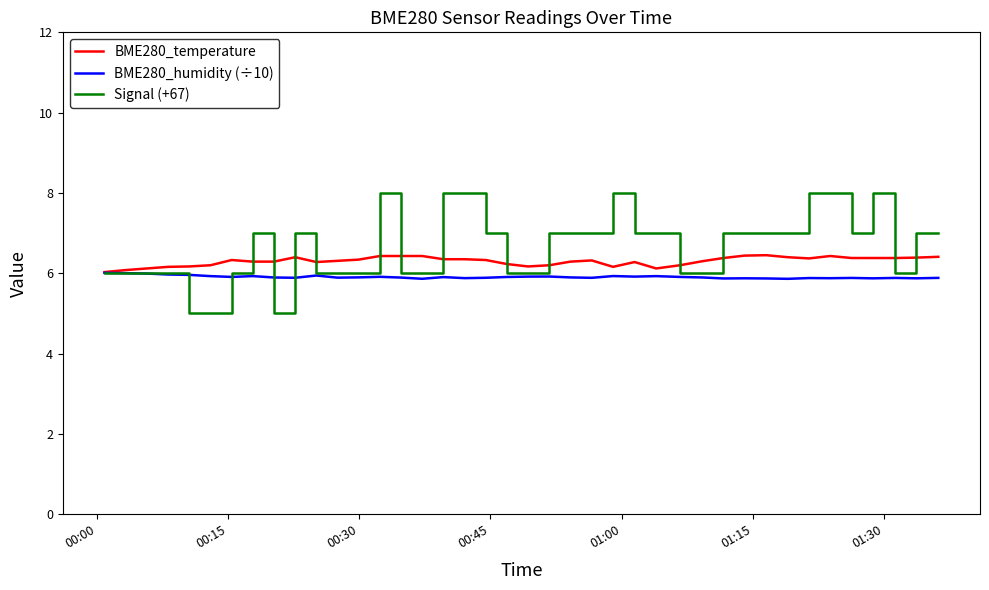

What is the greatest value displayed?

8.0